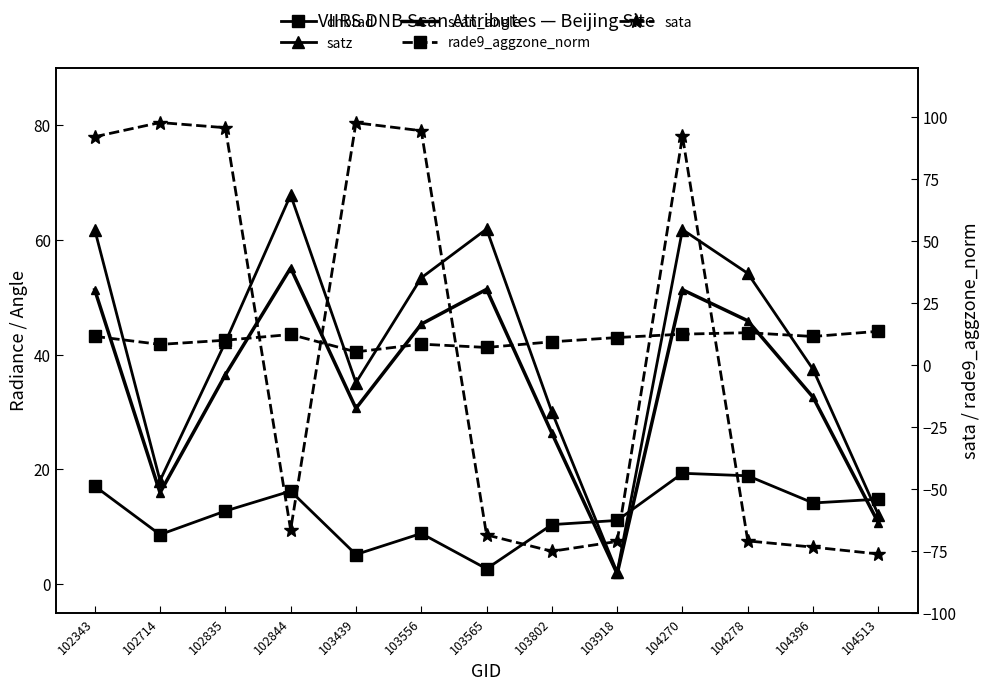

What is the average value of the scan_angle series?

35.0